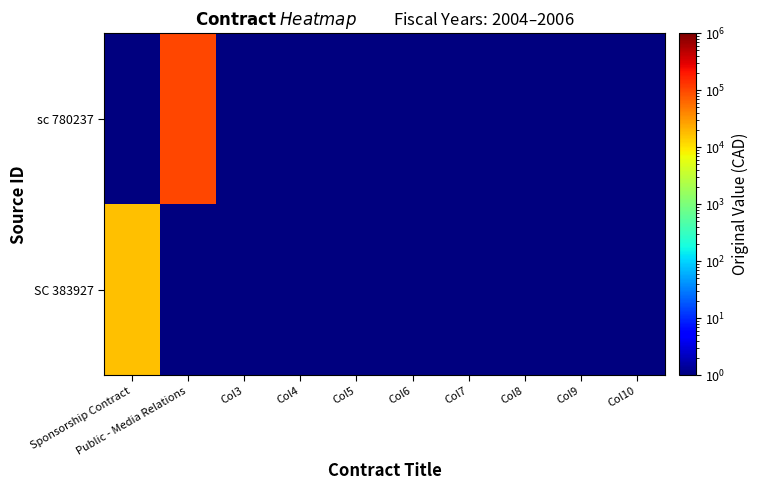

At which category does the chart reach its minimum across all series?

Public - Media Relations